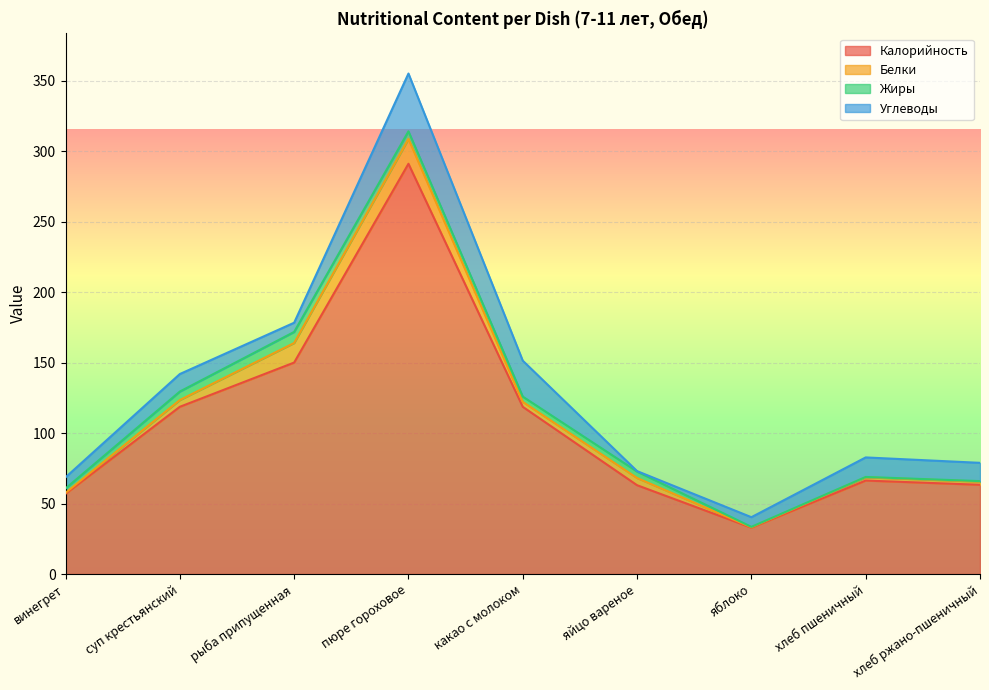

List the labels in order of Калорийность value, smallest first.

яблоко, винегрет, яйцо вареное, хлеб ржано-пшеничный, хлеб пшеничный, какао с молоком, суп крестьянский, рыба припущенная, пюре гороховое